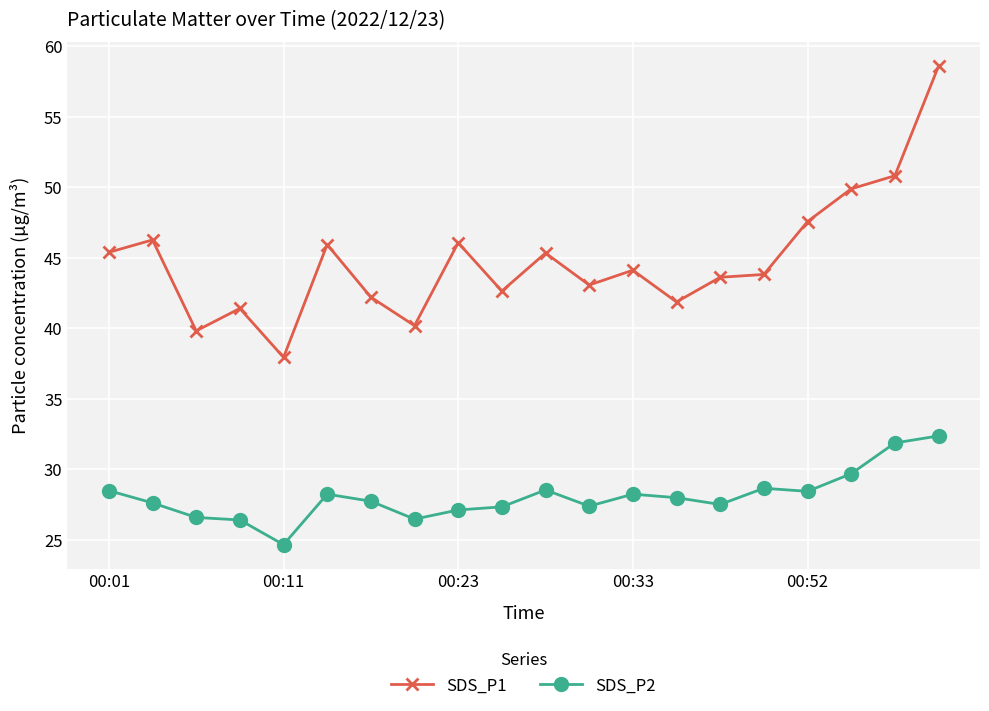

What is the maximum value for SDS_P1?

58.6